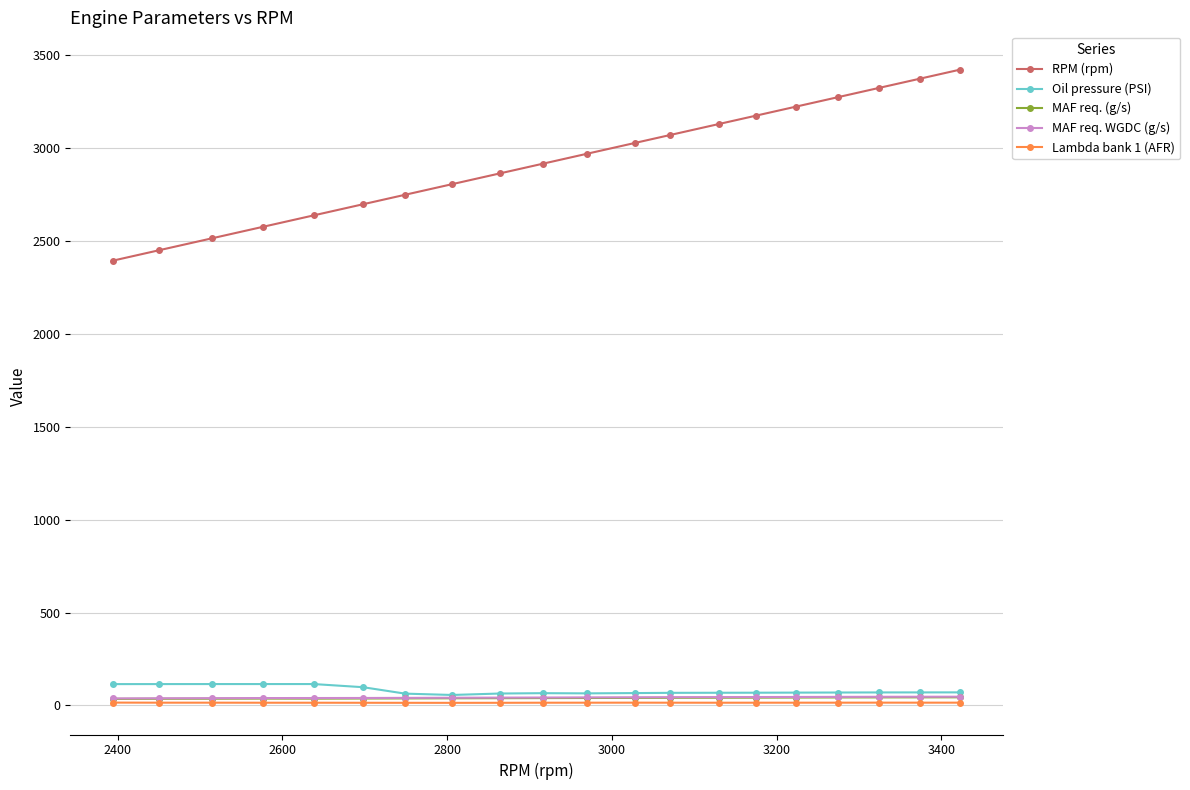

How many lines are shown in the chart?

5